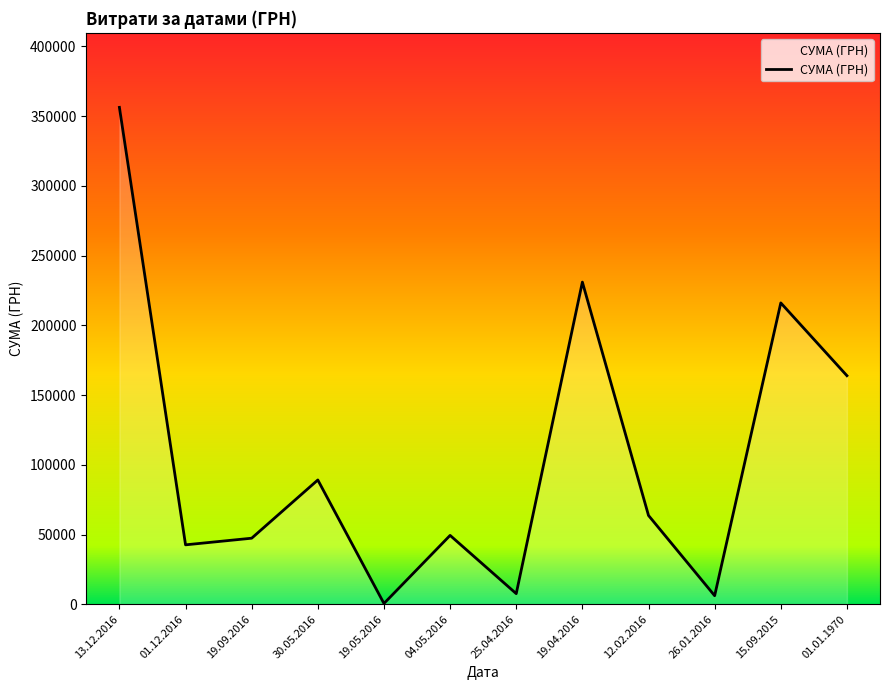

What is the average value?

106129.8